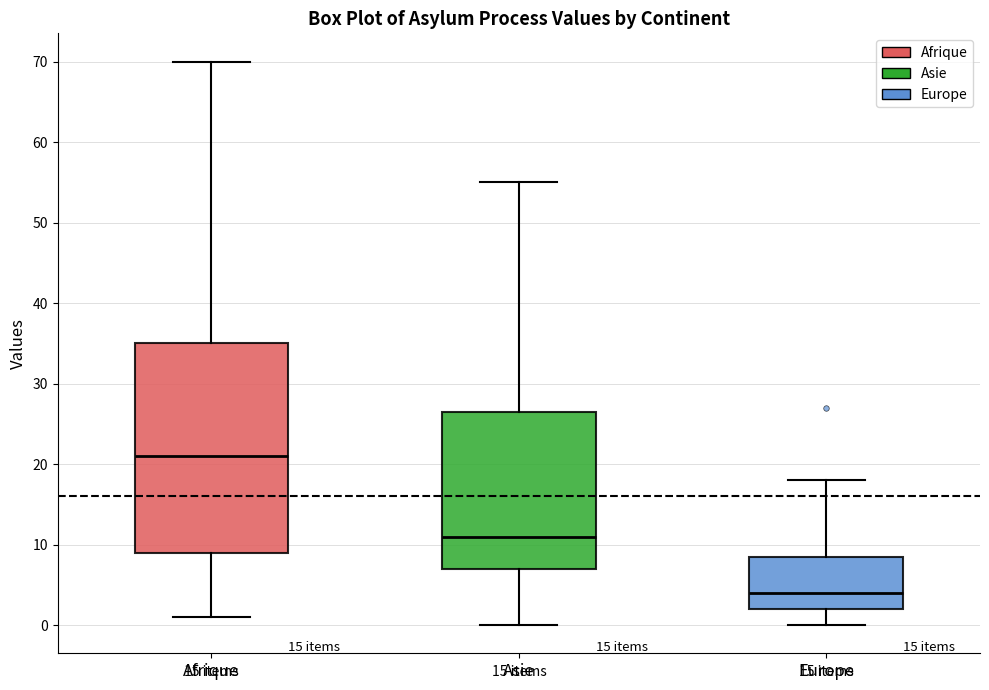

Which box's median line is the lowest?

Europe